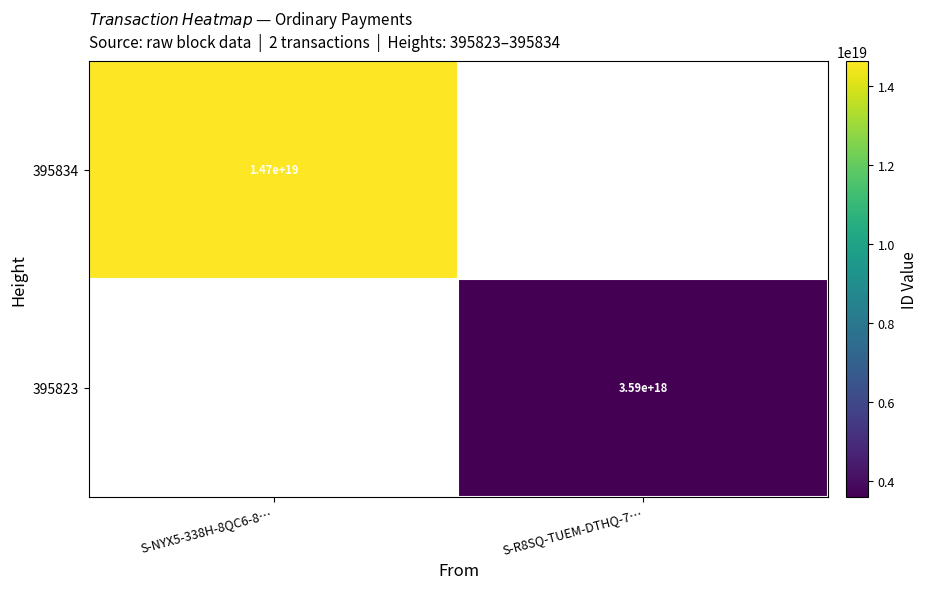

Is the value of 395834 at S-NYX5-338H-8QC6-8… greater than the value of 395823 at S-R8SQ-TUEM-DTHQ-7…?

Yes